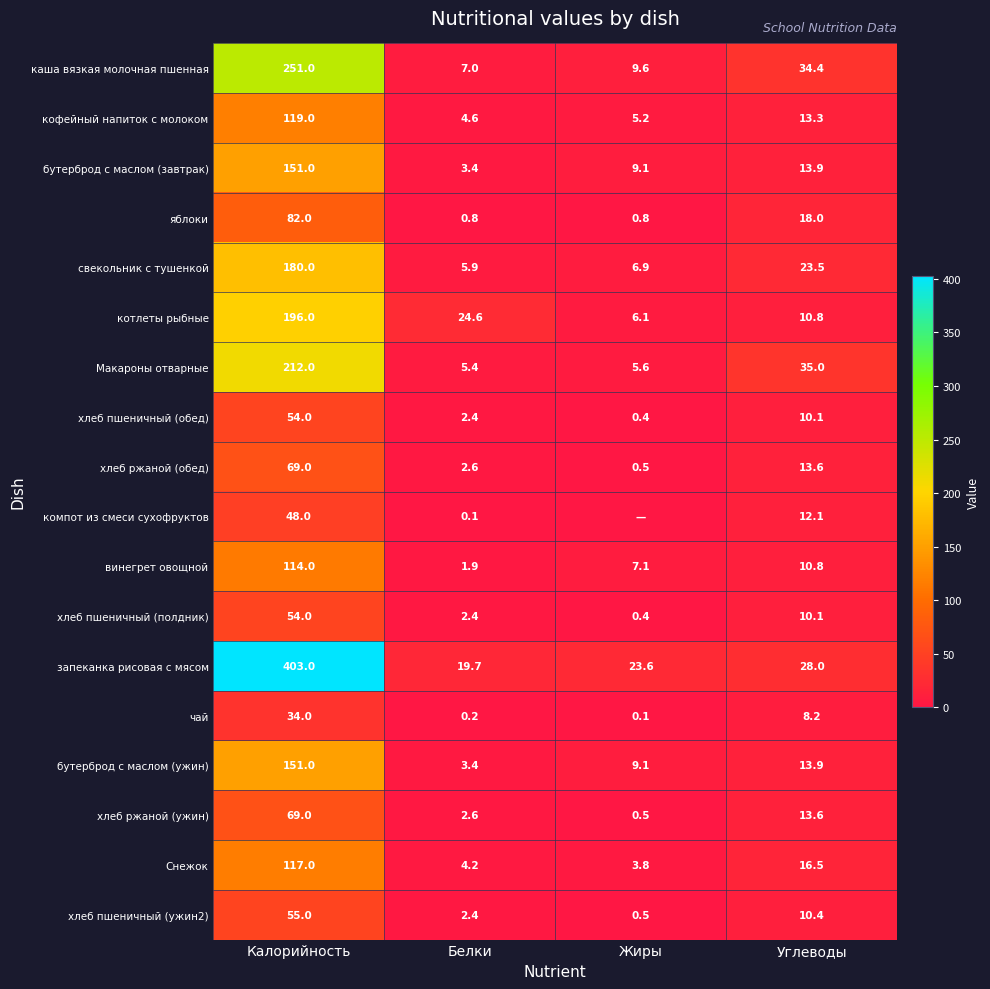

At which label does хлеб ржаной (ужин) first exceed 13?

Калорийность